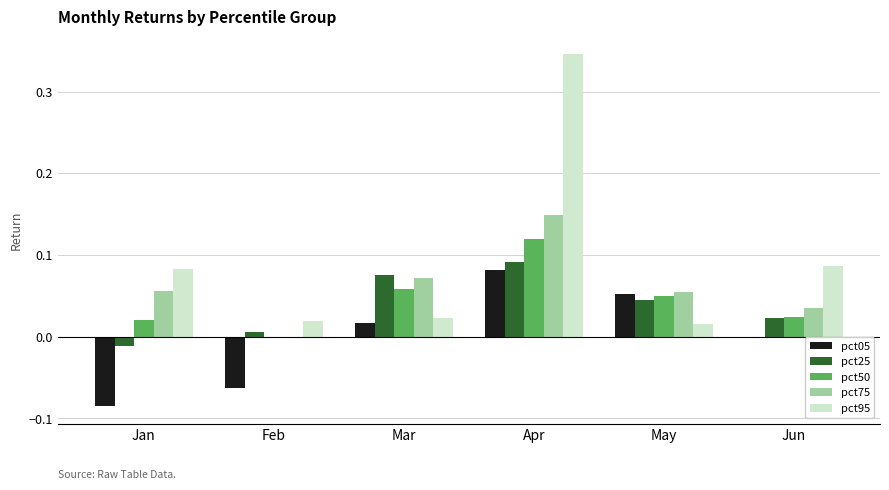

The pct05 series shows 0.0 at May. True or false?

False